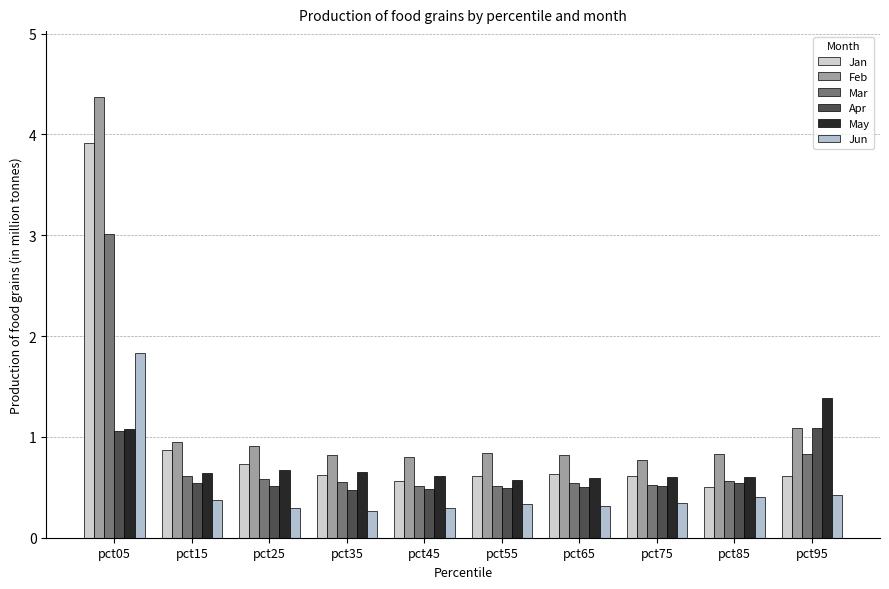

What are all the series names shown in the legend?

Jan, Feb, Mar, Apr, May, Jun